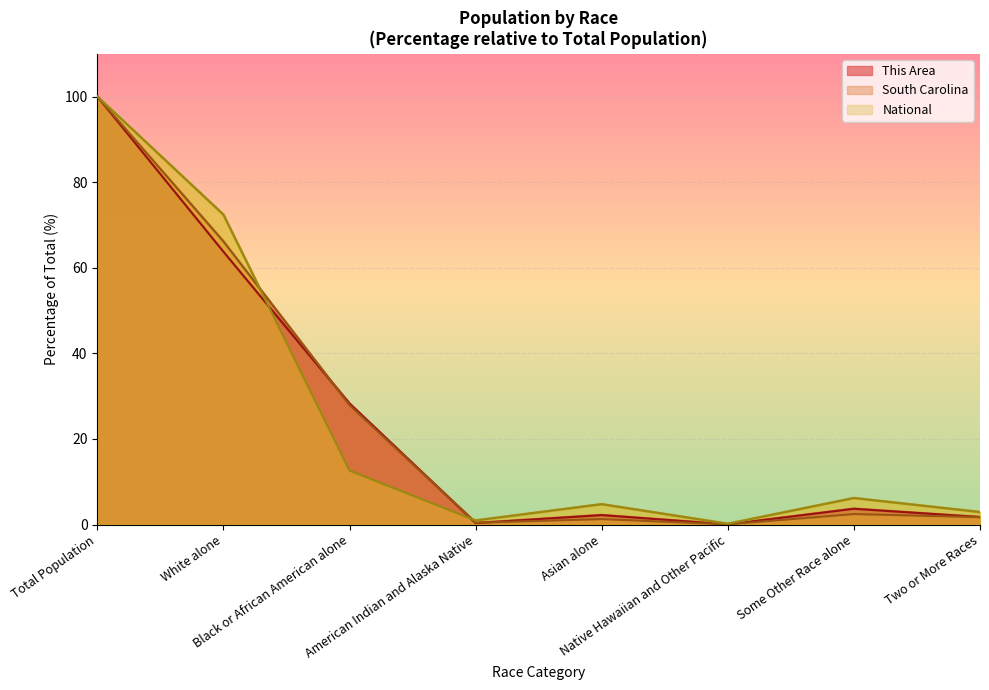

Does the chart display data point markers on the line(s)?

No